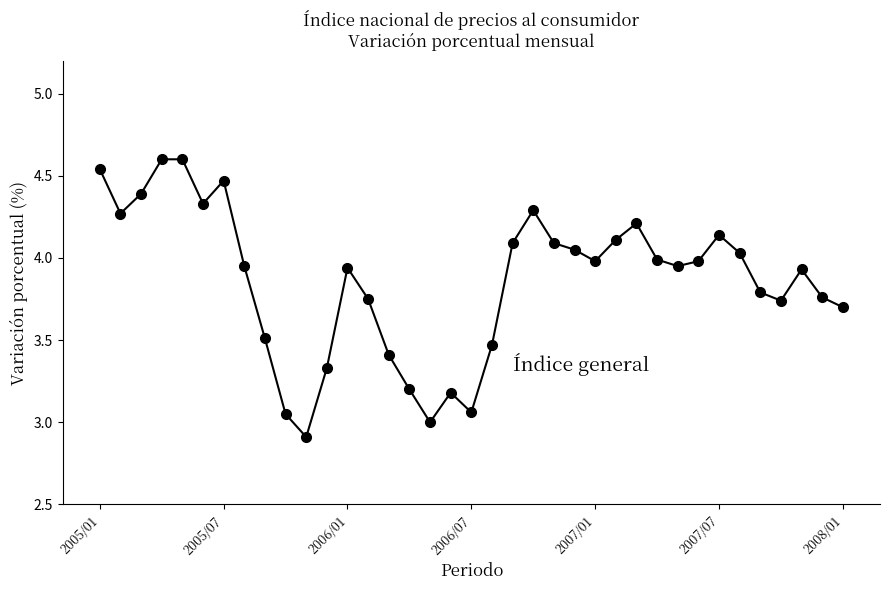

What is the difference between the maximum and minimum values?

1.7